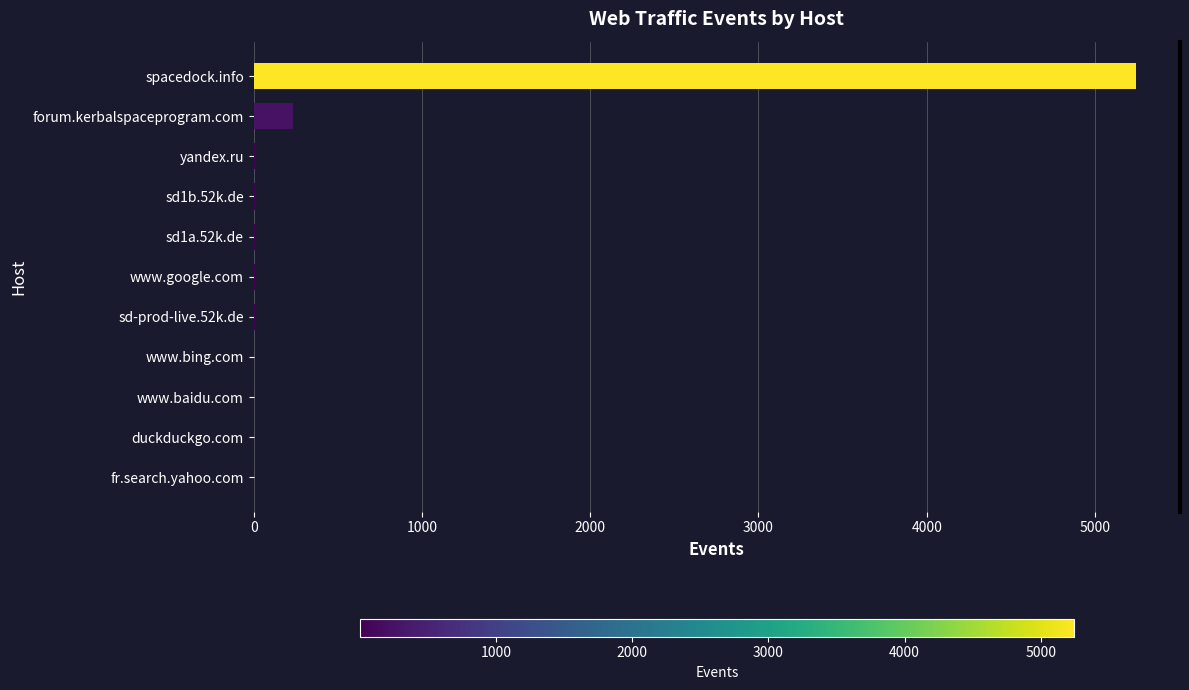

Between fr.search.yahoo.com and forum.kerbalspaceprogram.com, which is larger?

forum.kerbalspaceprogram.com